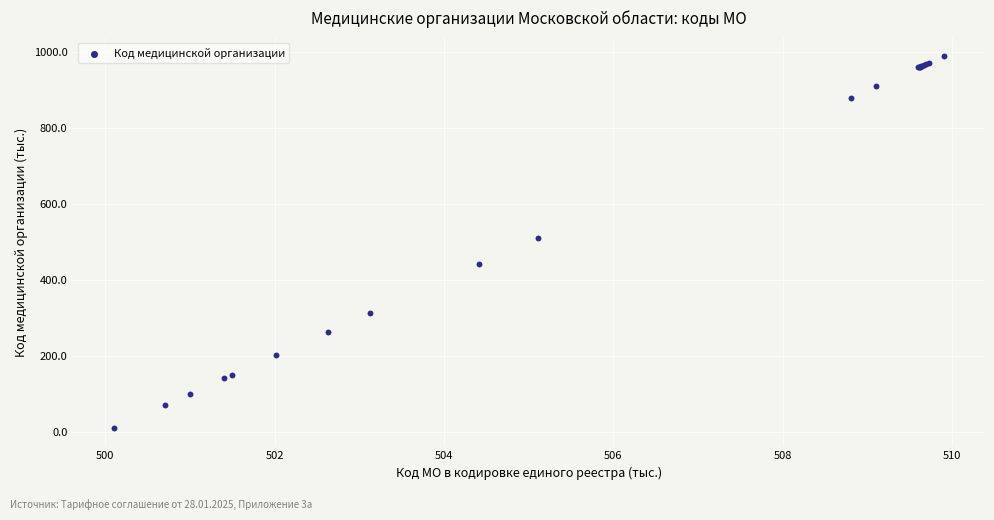

What Y value in the scatter plot is closest to 500?

511.0